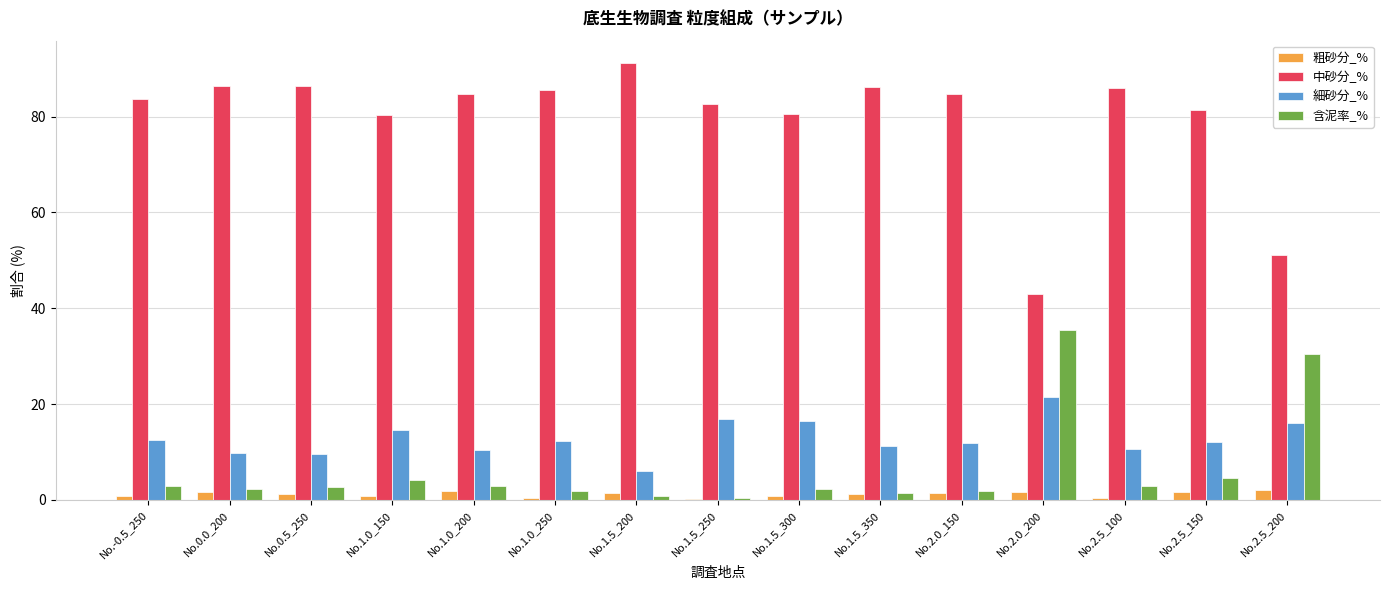

Which series has the largest total across all categories?

中砂分_%